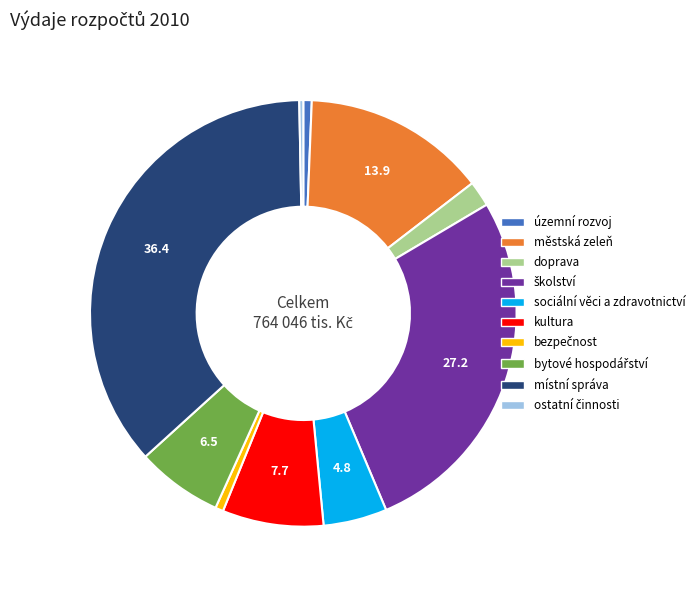

Does any single category account for the majority?

No